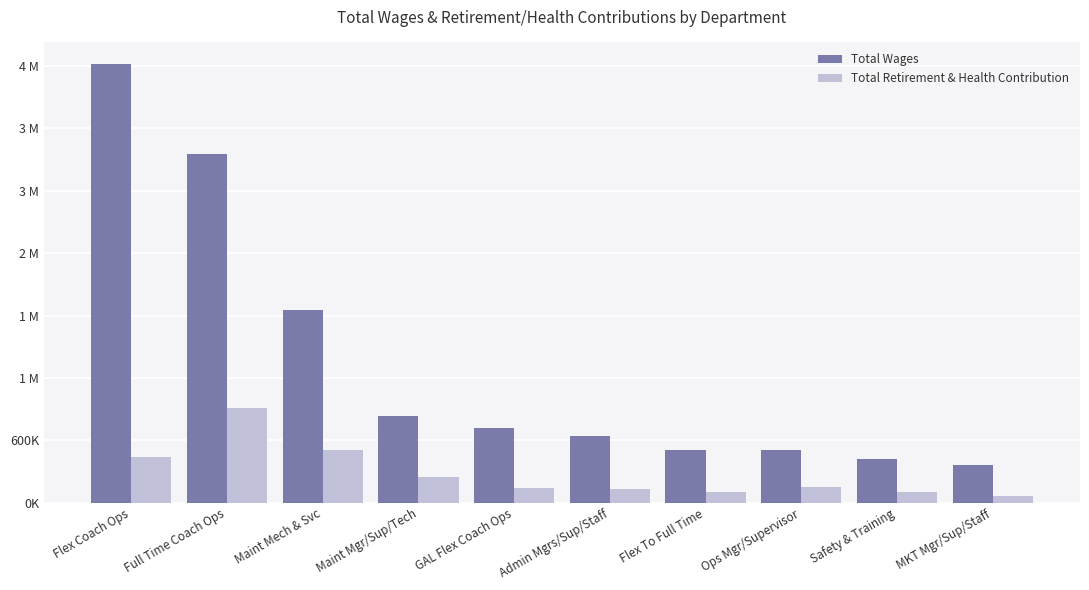

What are all the series names shown in the legend?

Total Wages, Total Retirement & Health Contribution